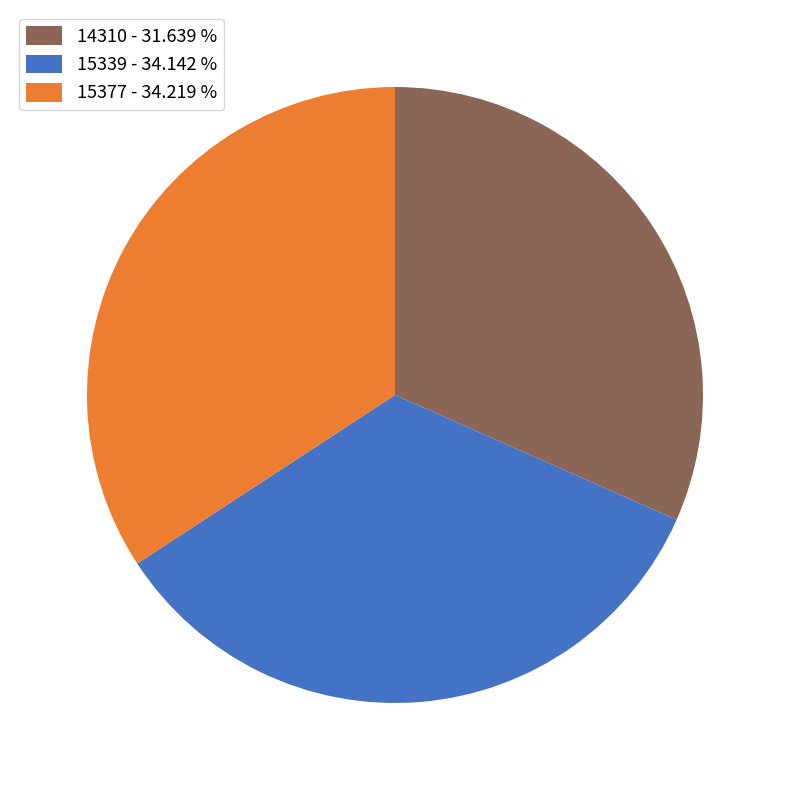

What is the ratio of the value at 15339 - 34.142 % to the value at 15377 - 34.219 %?

1.0